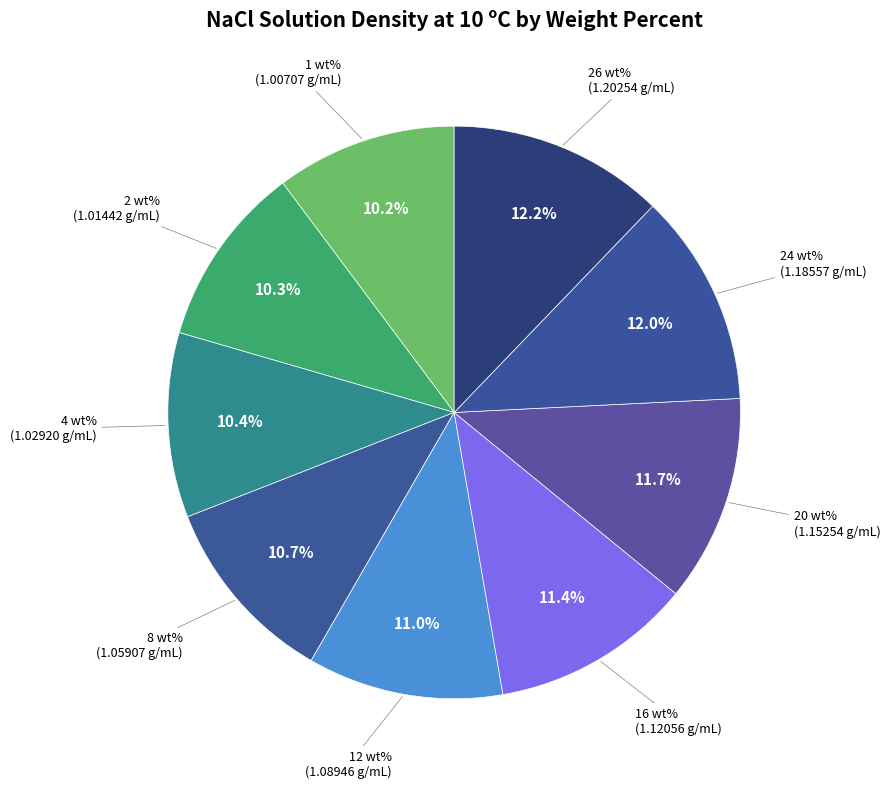

What percentage is NOT represented by 2 wt%?

89.7%